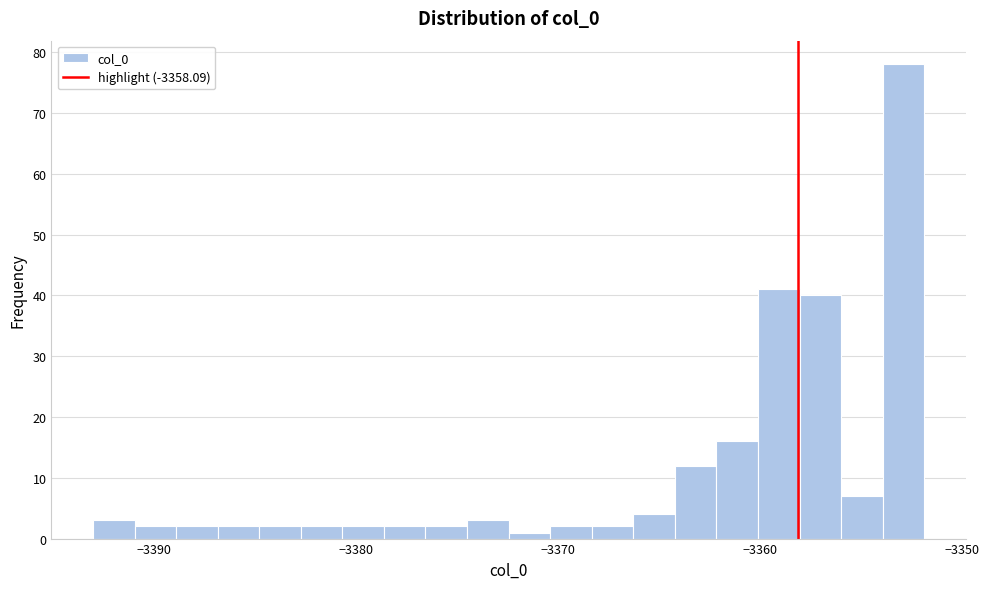

Read against the x-axis, roughly where is the centre of the tallest bar?

-3353